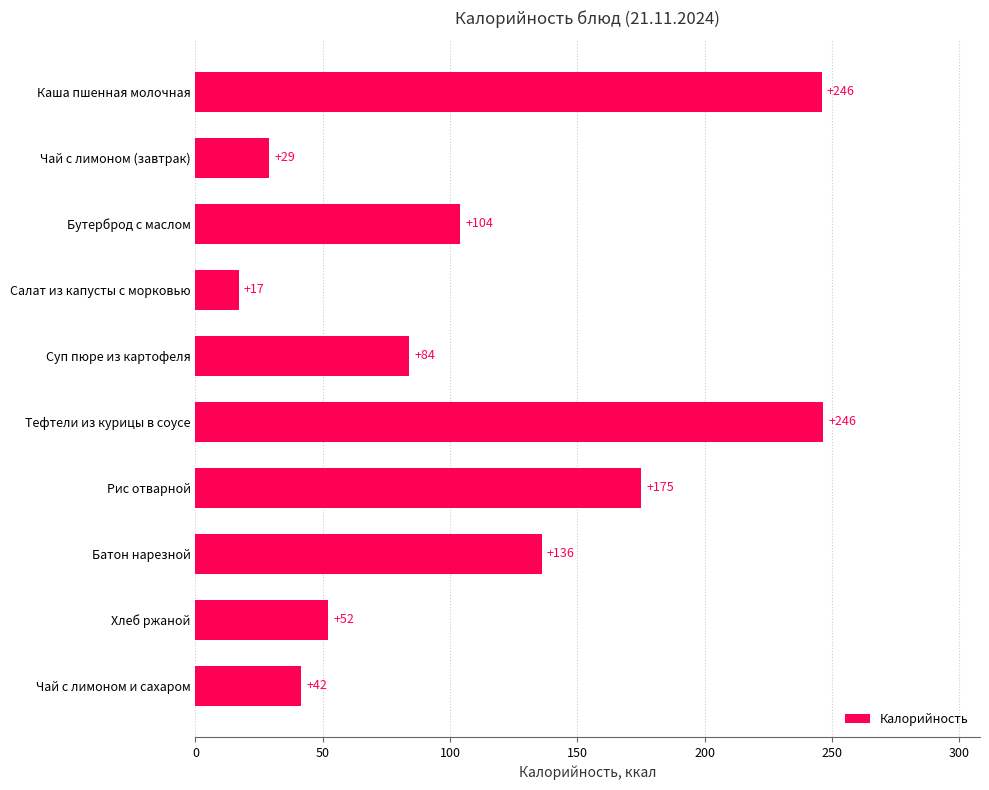

How many data points are less than 104?

5